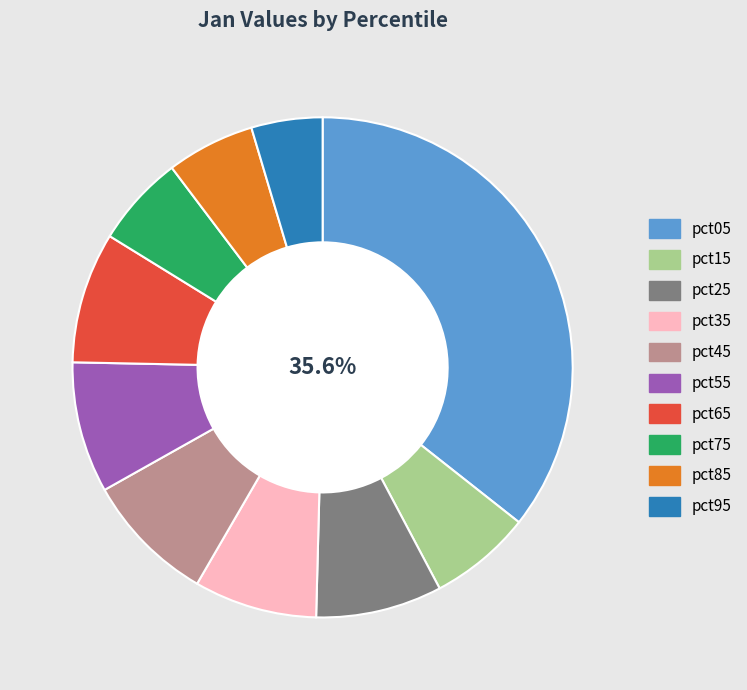

Is the sum of pct15 and pct95 greater than half?

No